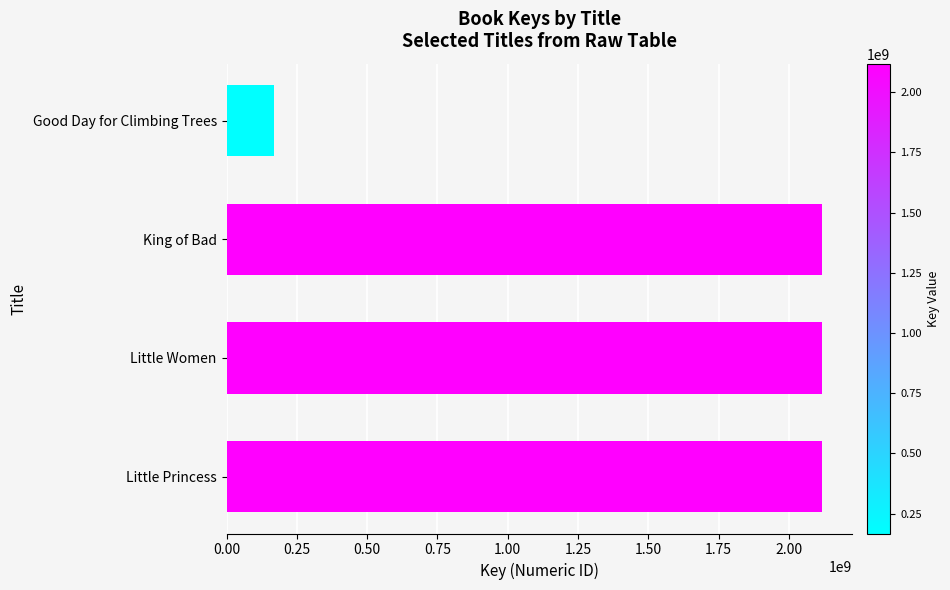

True or false: the data shows 3172638644 at Little Princess.

False